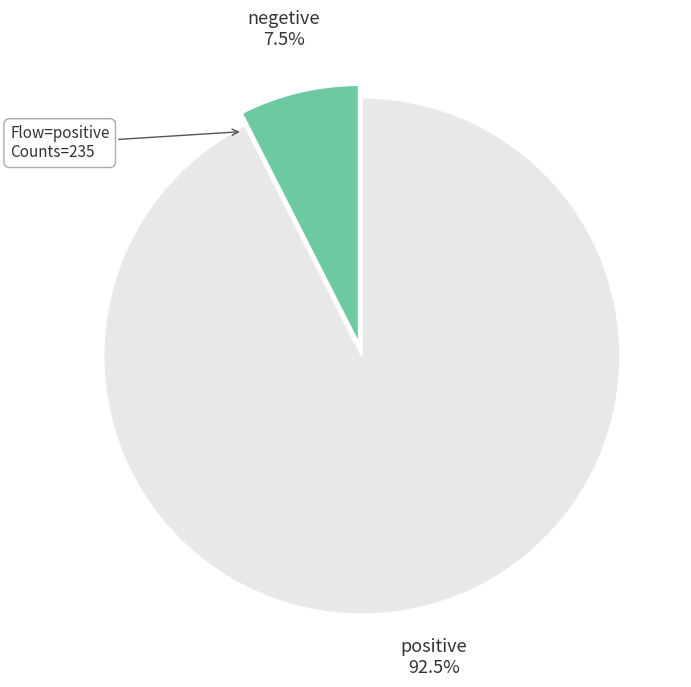

Which category has the biggest portion of the pie?

positive